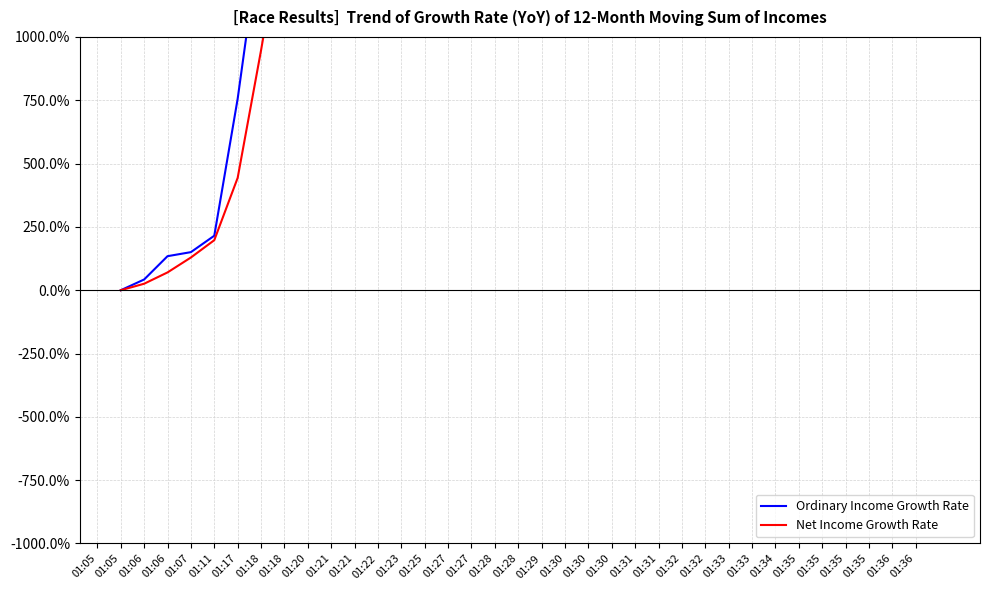

Which has a higher value, 01:21 or 01:07?

01:21